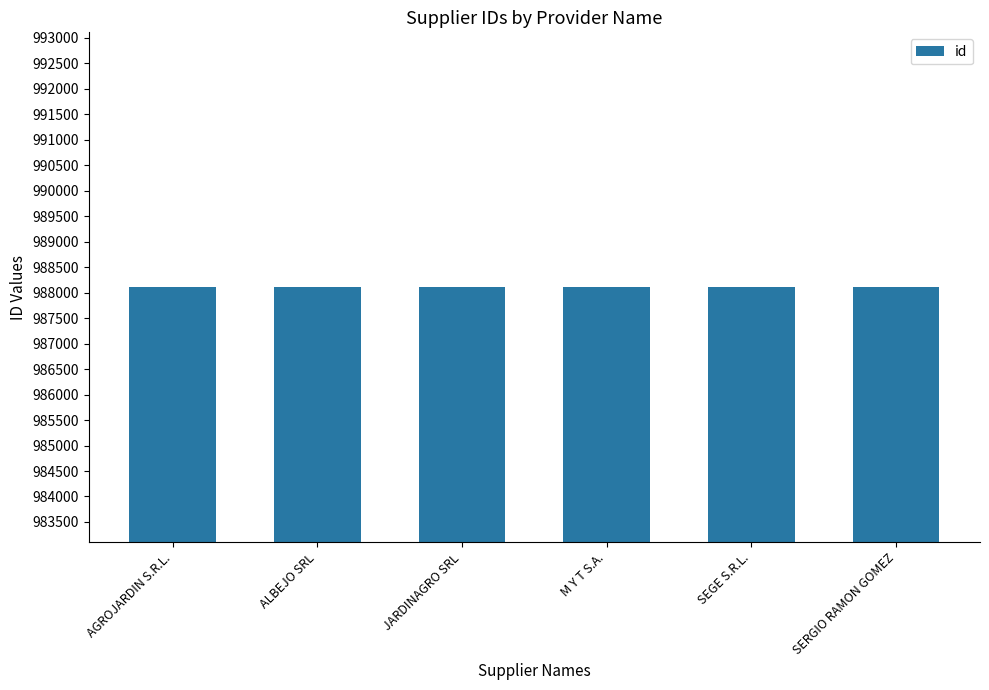

What is the sum of all values?

5928645